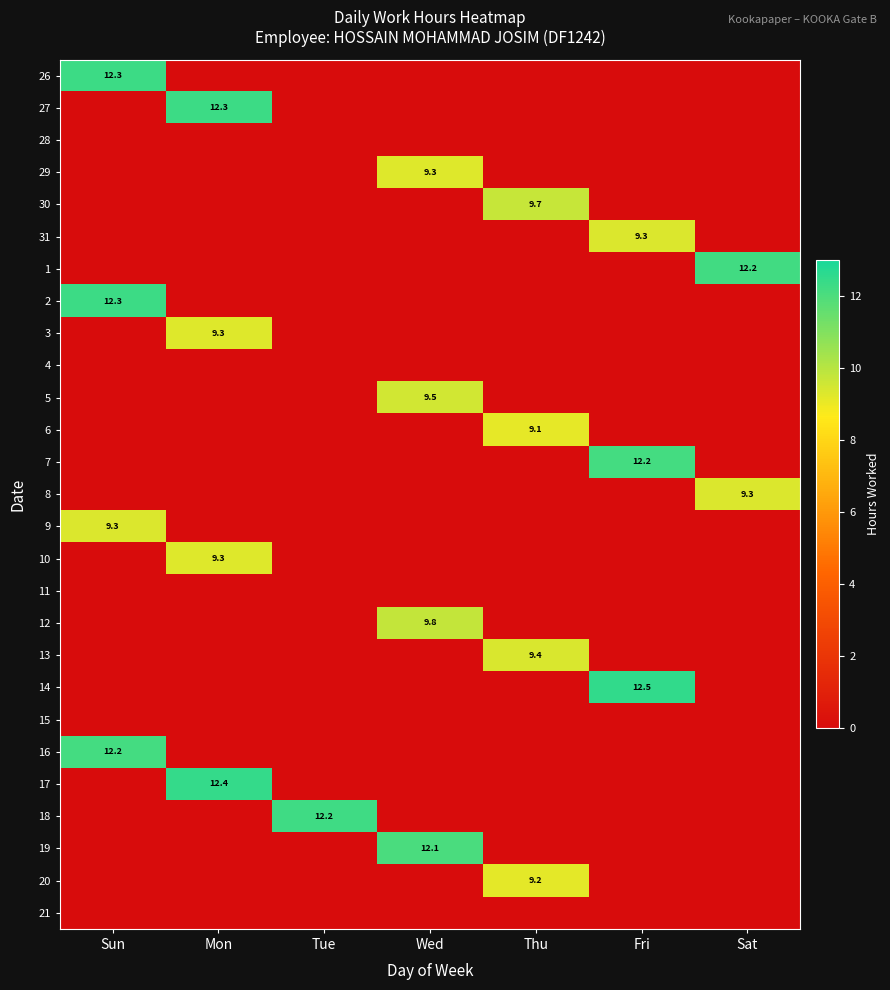

Is it true that 19 equals 0.0 at Sat?

True